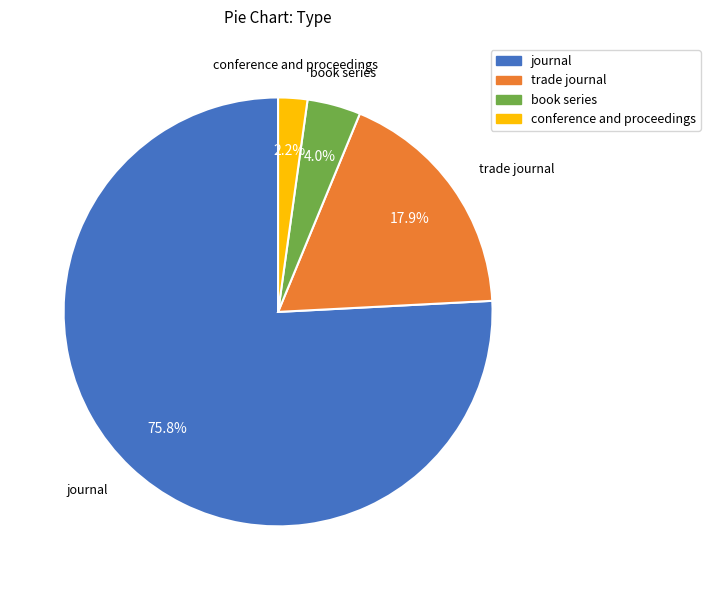

What is the smallest slice in the pie chart?

conference and proceedings